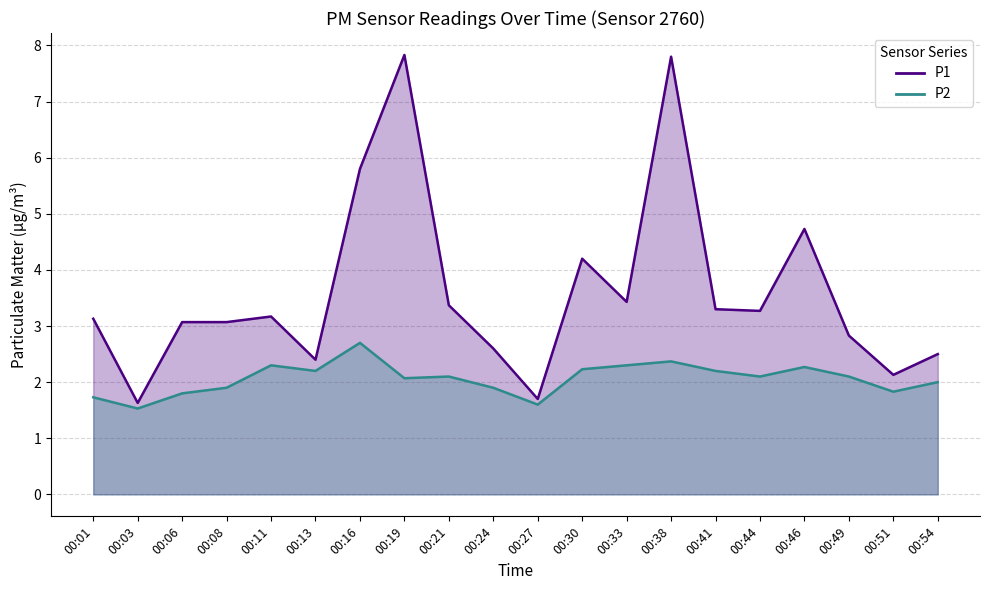

What is the value of the P2 (line) point at the 8th from the left?

2.1